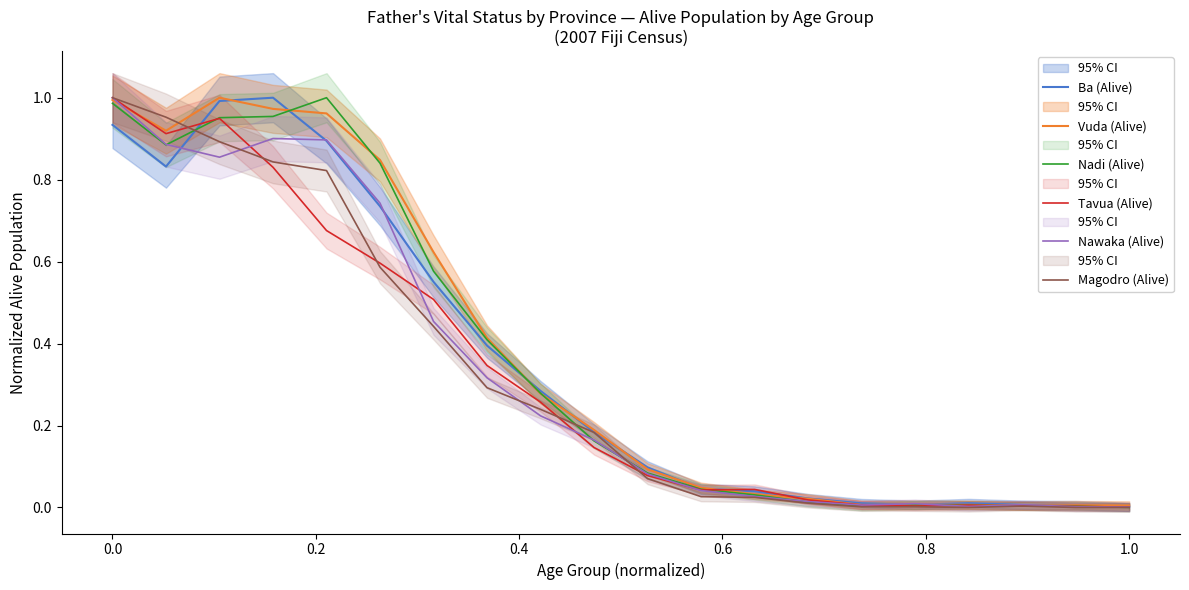

How many lines are shown in the chart?

6